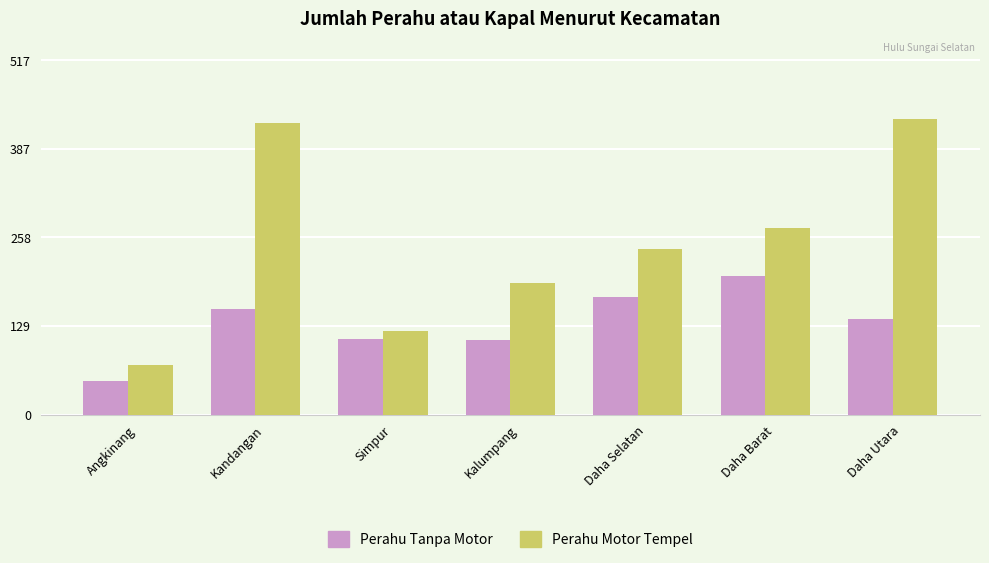

How many bars are there in total?

14